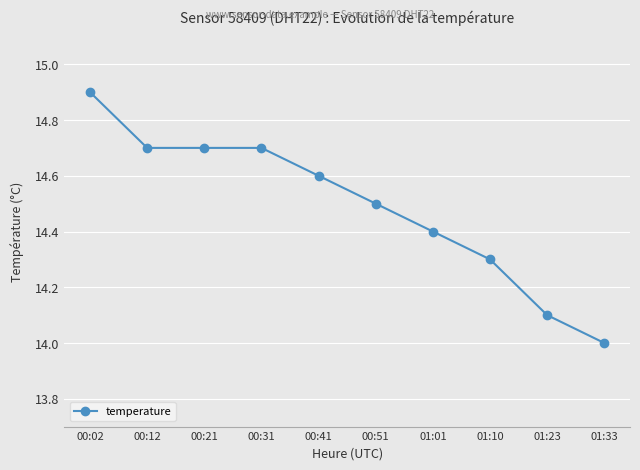

Is this an area chart (filled region under the line)?

No